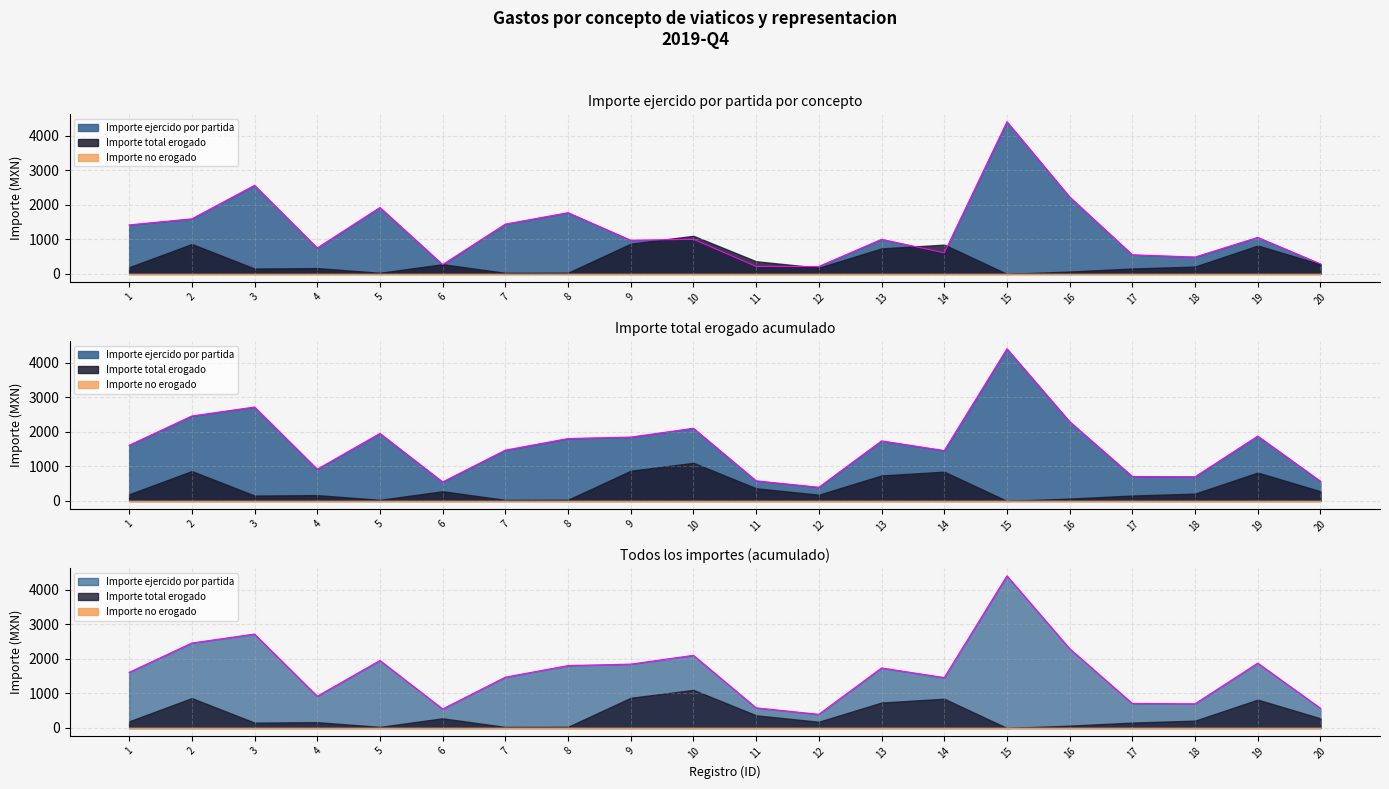

True or false: Importe no erogado has more than 1 interior local peaks.

False